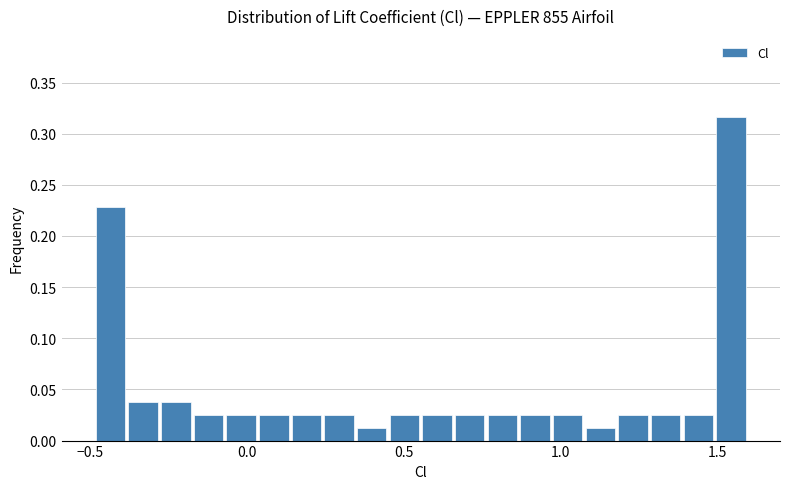

Read against the x-axis, roughly where is the centre of the tallest bar?

1.55